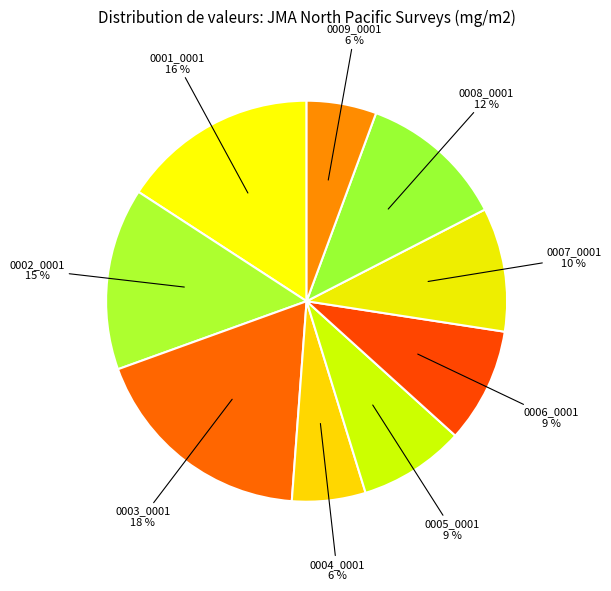

Between 0003_0001 and 0002_0001, which is larger?

0003_0001